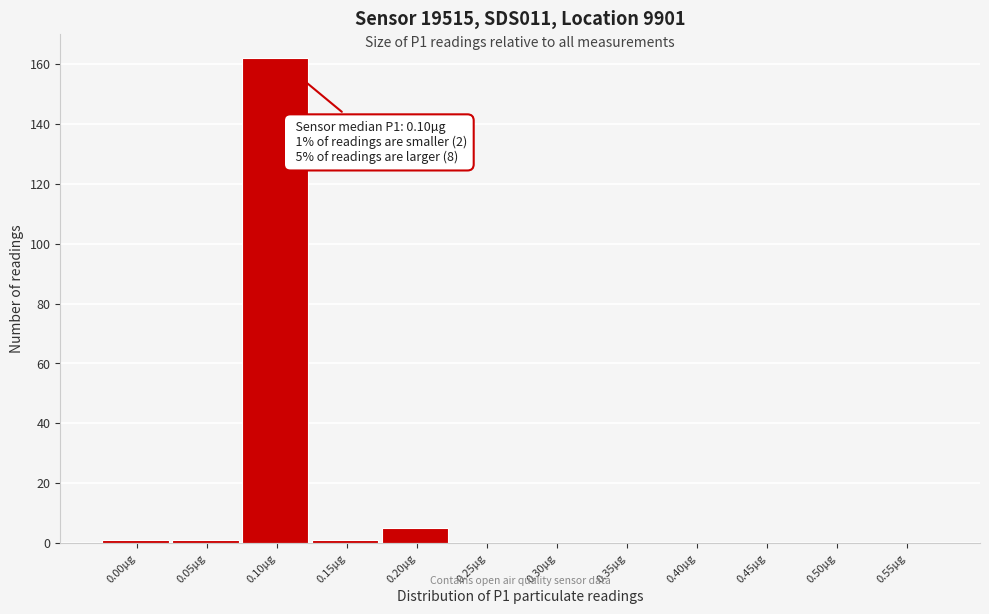

Reading left to right, what are all the values shown in this chart?

0.00µg=1	0.05µg=1	0.10µg=162	0.15µg=1	0.20µg=5	0.25µg=0	0.30µg=0	0.35µg=0	0.40µg=0	0.45µg=0	0.50µg=0	0.55µg=0